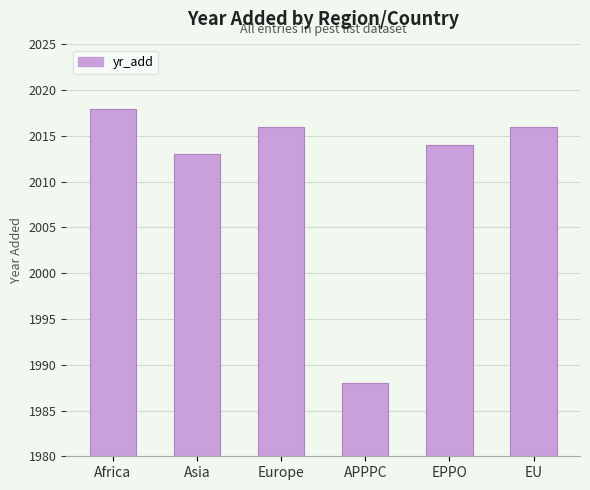

What is the label of the 6th bar from the right?

Africa